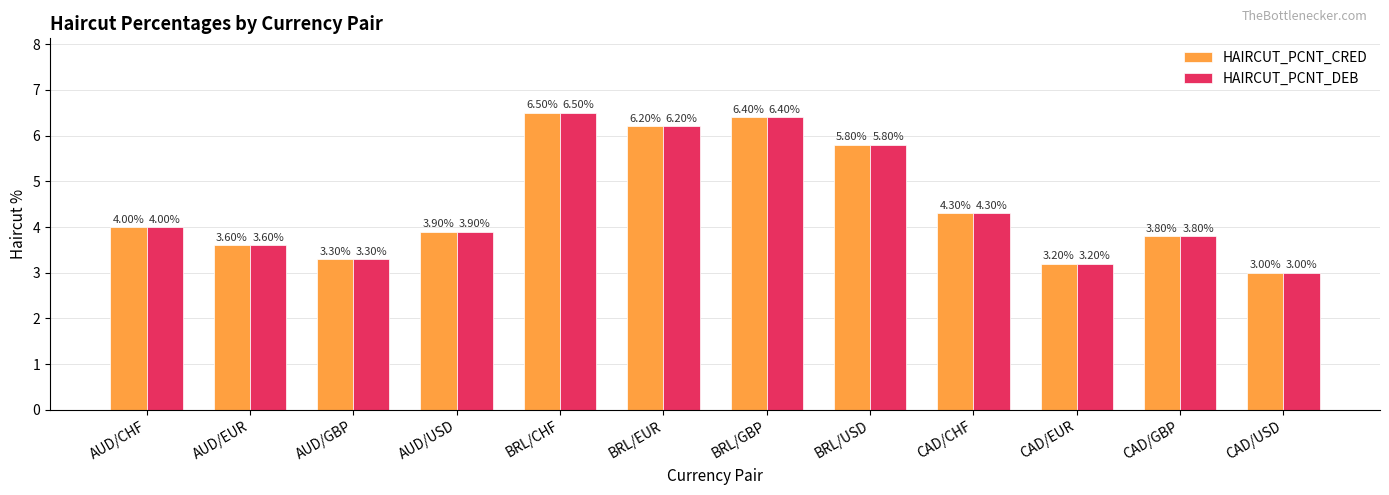

What is the sum of all HAIRCUT_PCNT_DEB values?

54.0